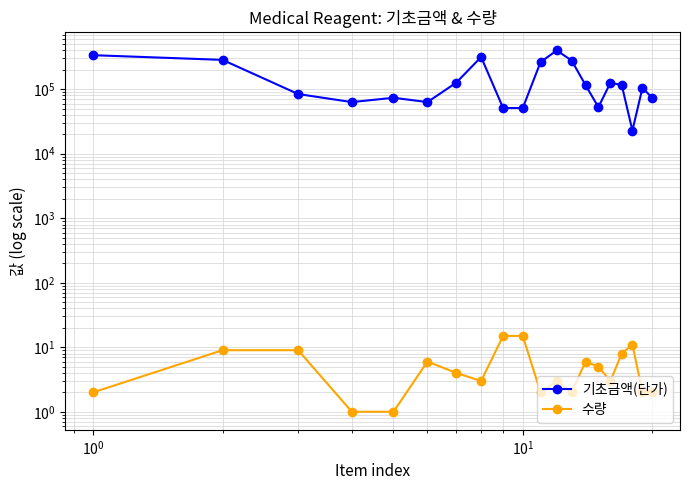

Is it true that 기초금액(단가) equals 32032 at 8?

False